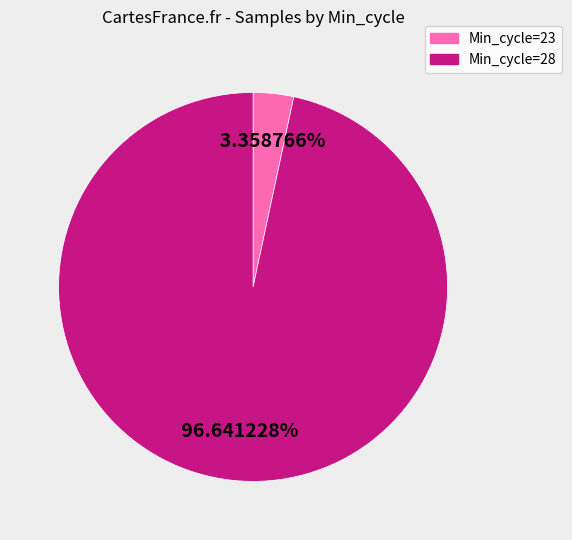

Does any single category account for the majority?

Yes